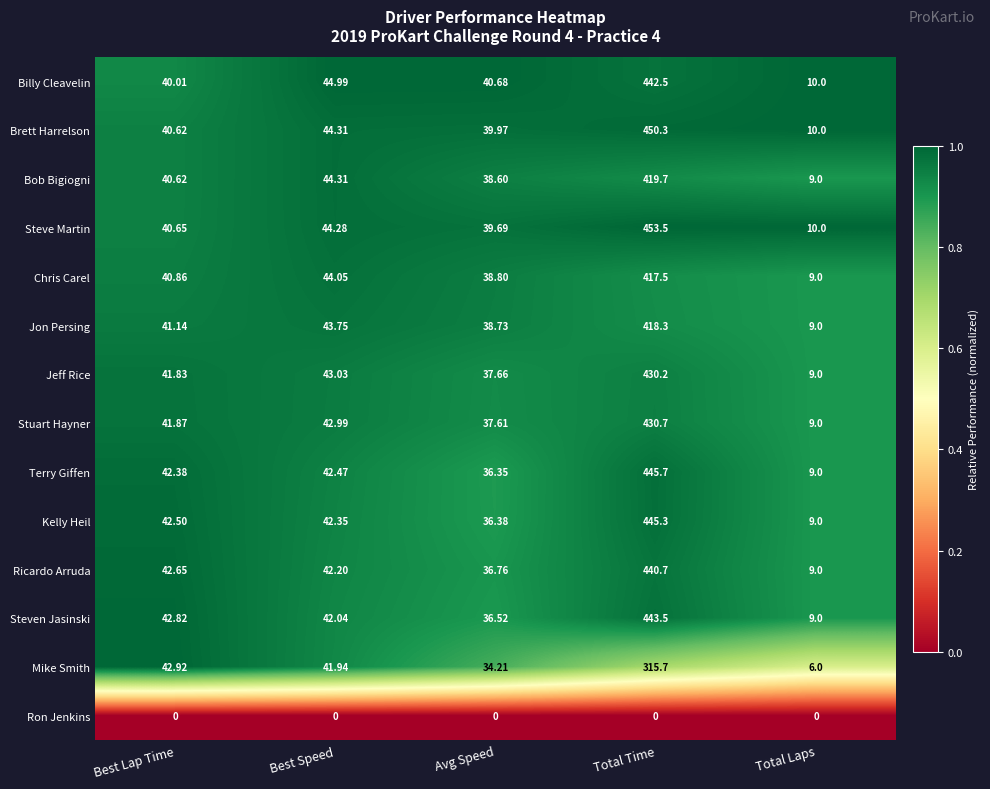

List the series in order of their peak value, lowest first.

Ron Jenkins, Mike Smith, Chris Carel, Jon Persing, Bob Bigiogni, Jeff Rice, Stuart Hayner, Ricardo Arruda, Billy Cleavelin, Steven Jasinski, Kelly Heil, Terry Giffen, Brett Harrelson, Steve Martin